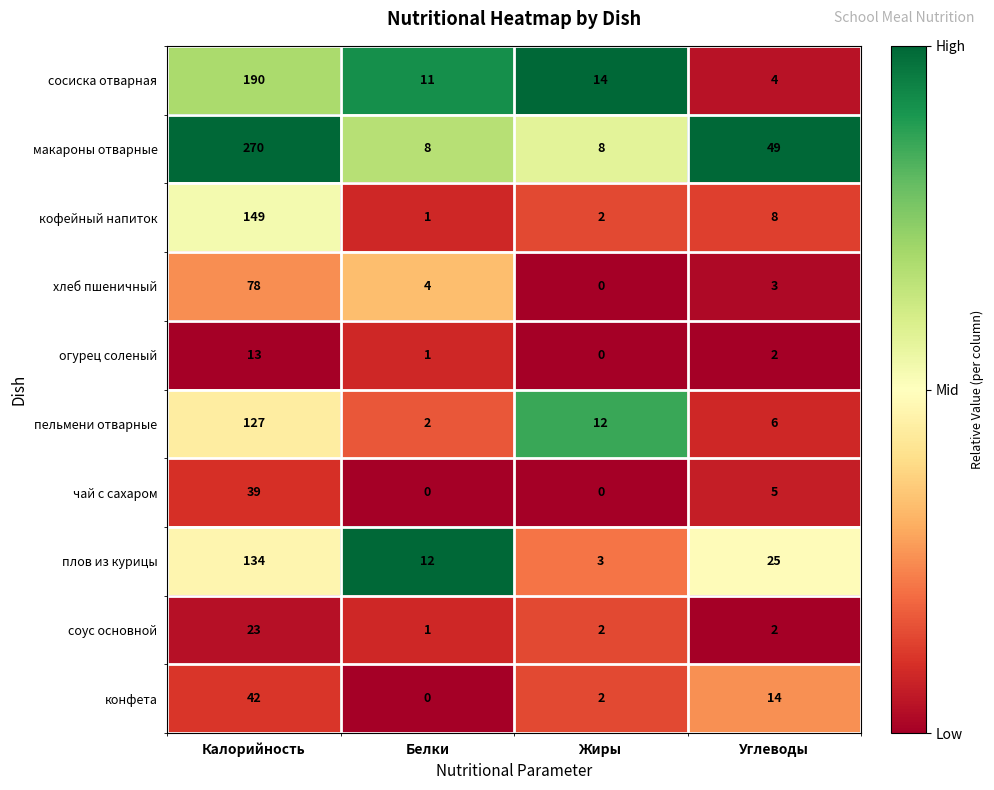

List the labels in order of плов из курицы value, smallest first.

Жиры, Белки, Углеводы, Калорийность